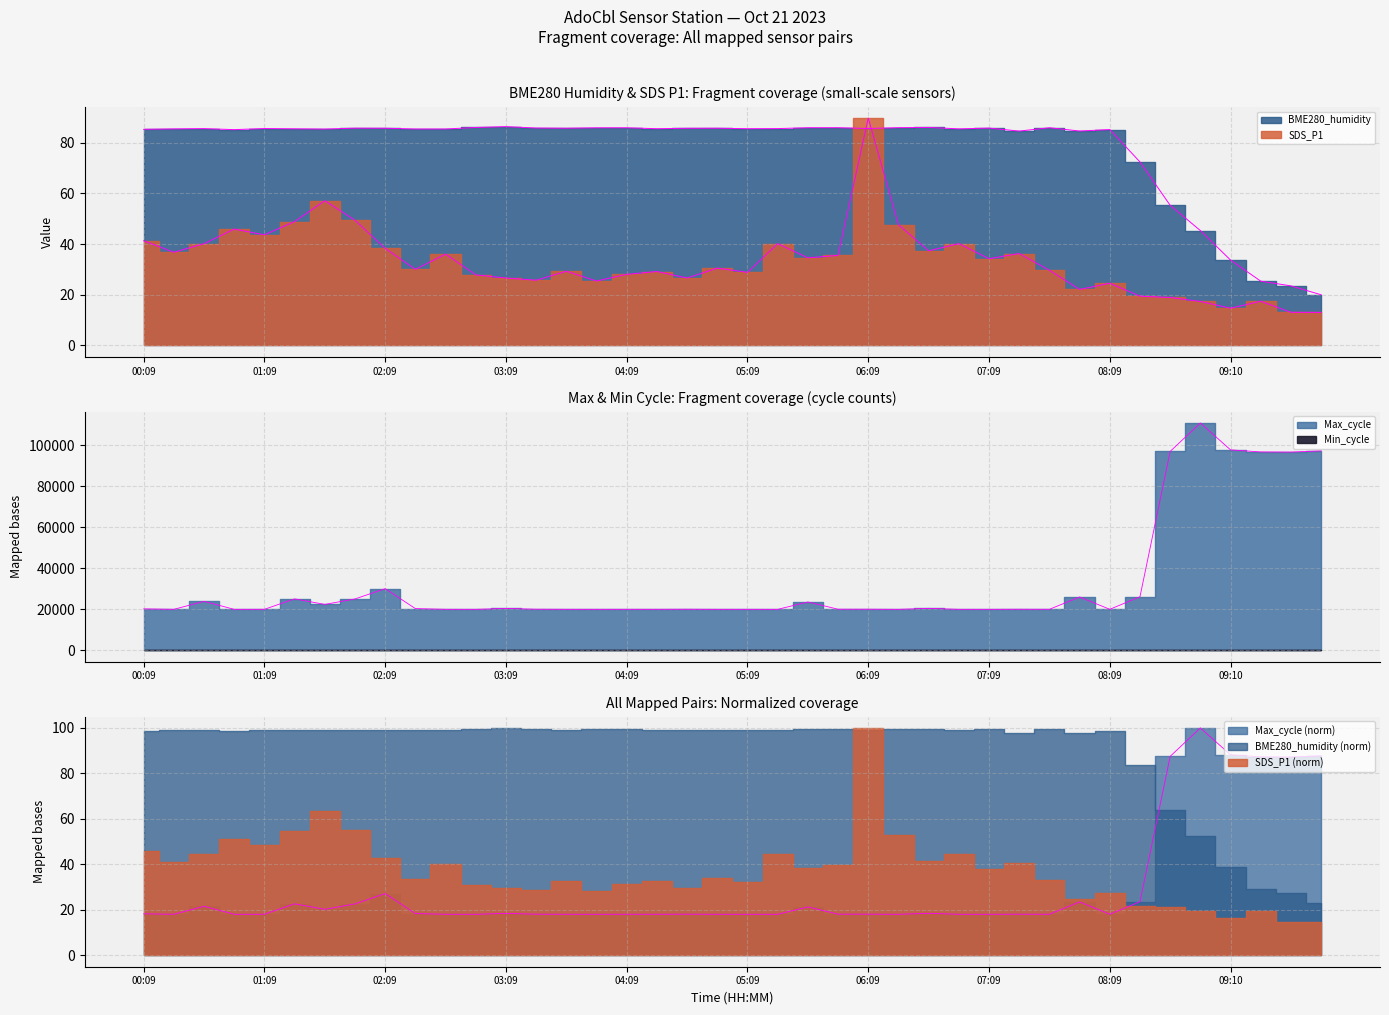

What is the label of the 40th point from the right?

00:09